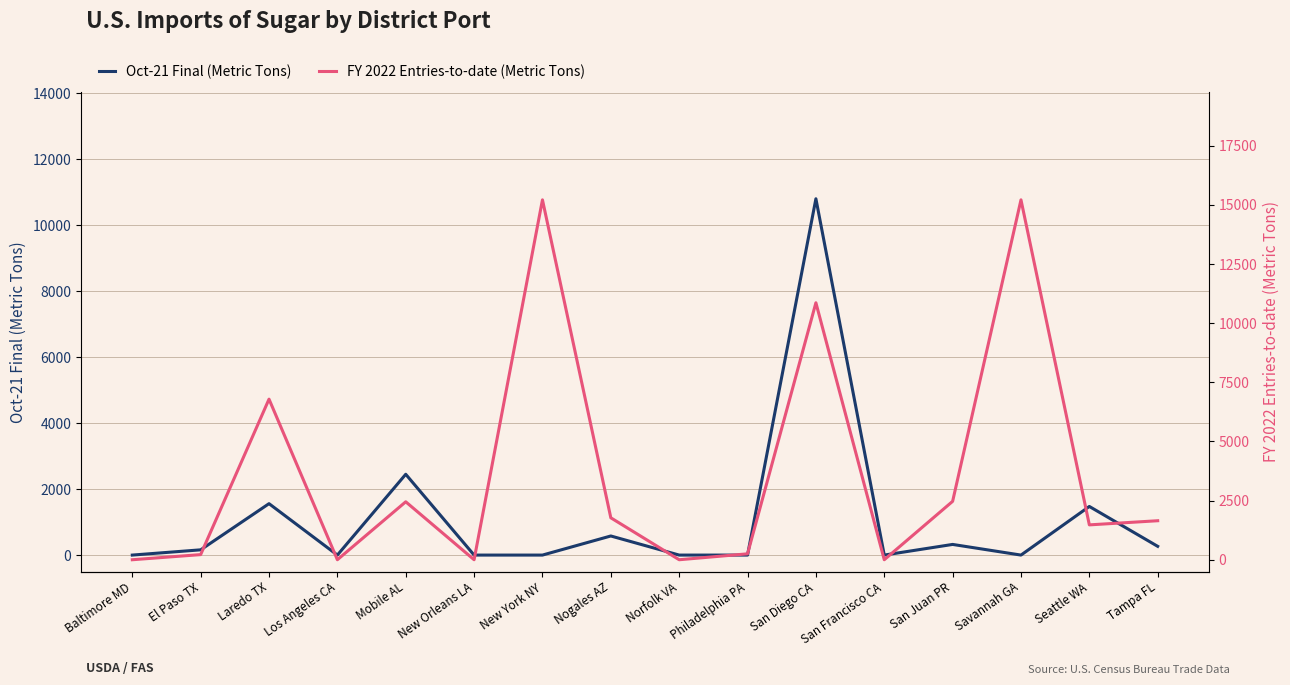

List the series in order of their peak value, highest first.

FY 2022 Entries-to-date (Metric Tons), Oct-21 Final (Metric Tons)